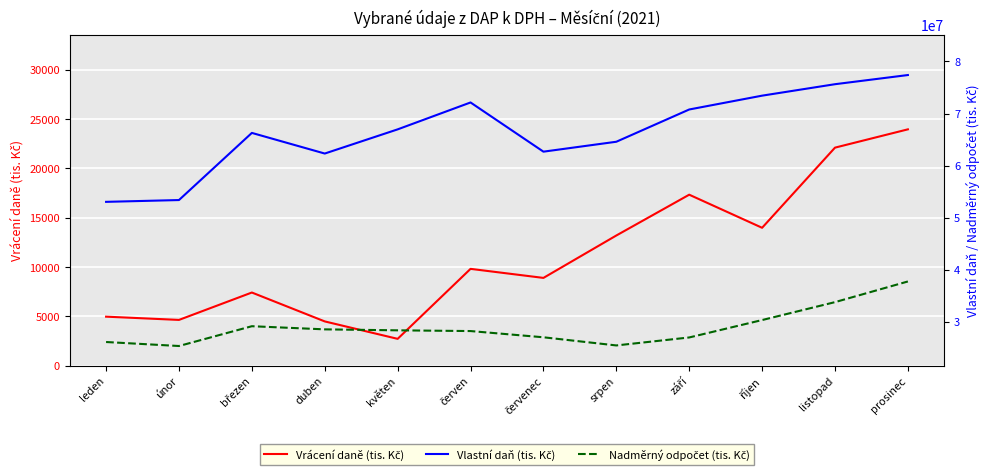

At which label is Vlastní daň (tis. Kč) closest to 65206020?

srpen